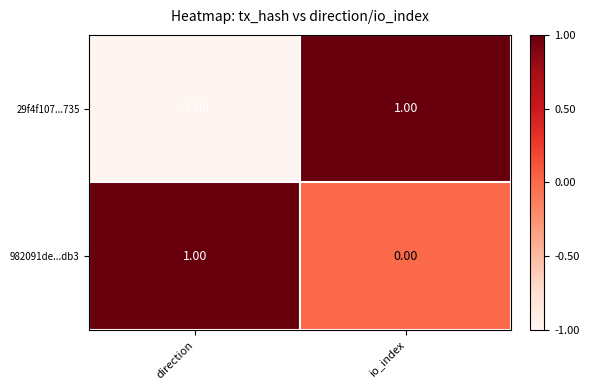

Rank the series at io_index from highest to lowest value.

29f4f107...735, 982091de...db3